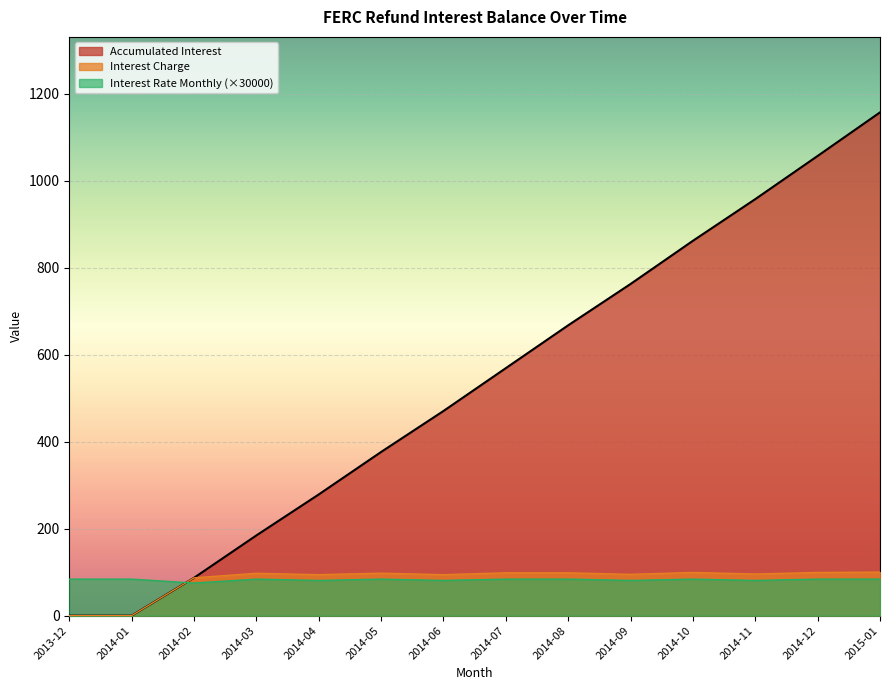

What is the difference between the Interest Rate Monthly values at 2014-11 and 2014-10?

3.0